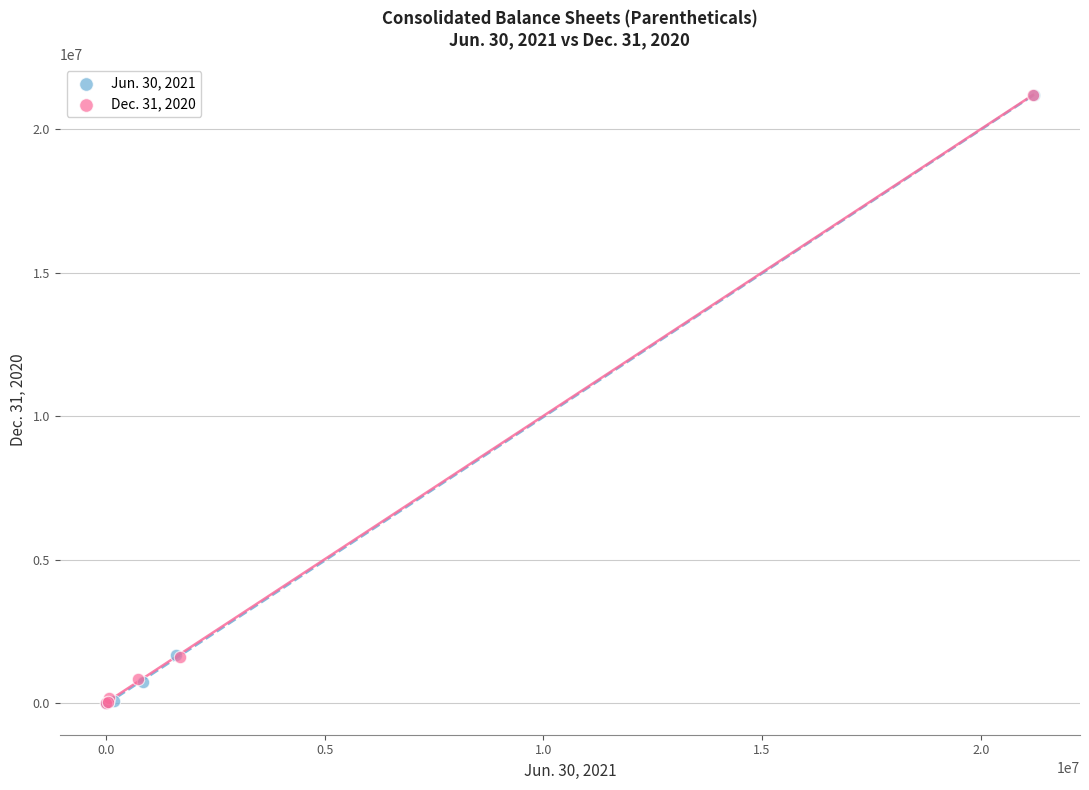

What are all the series names shown in the legend?

Jun. 30, 2021, Dec. 31, 2020